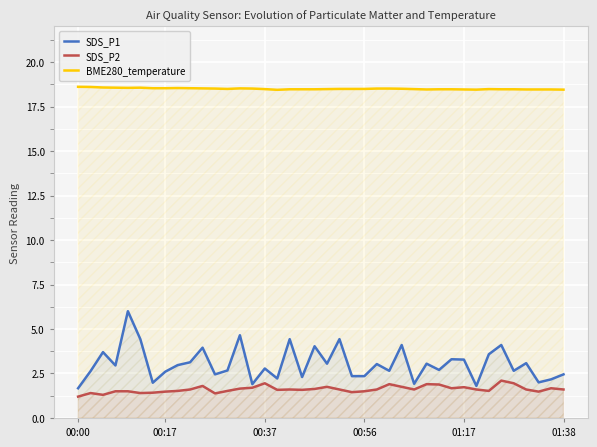

What is the value of the SDS_P2 point at the 12th from the left?

1.4